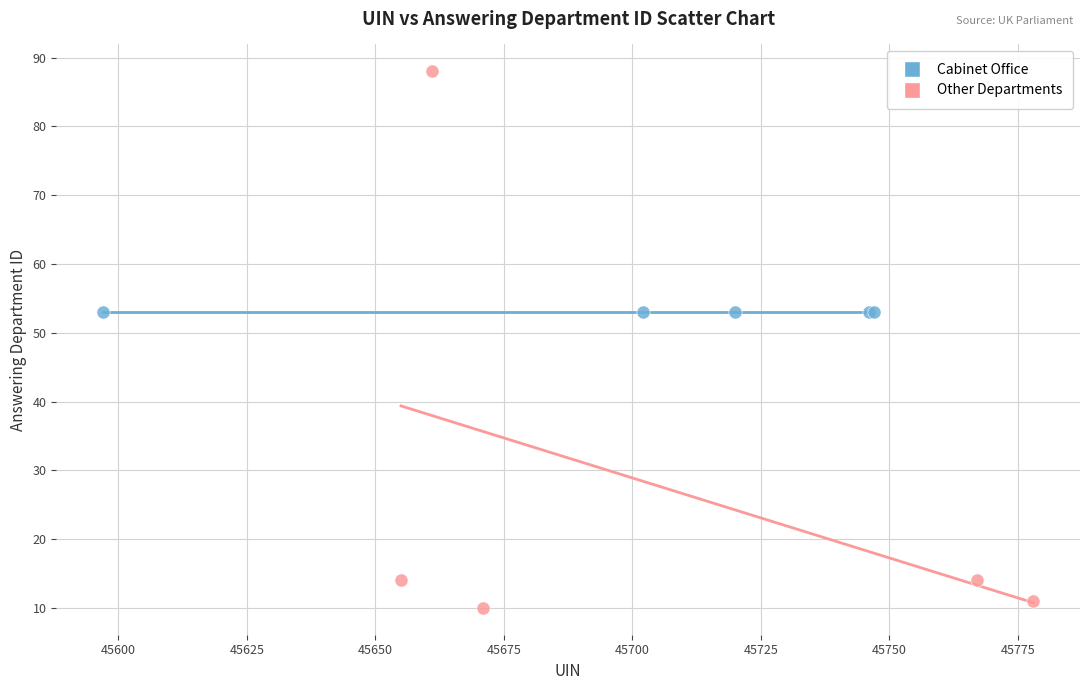

Which series reaches the minimum Y coordinate?

Other Departments